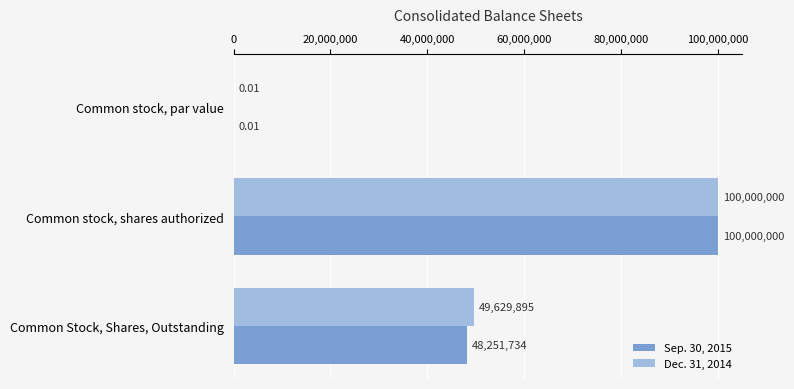

What is the total value across all series at Common Stock, Shares, Outstanding?

97881629.0